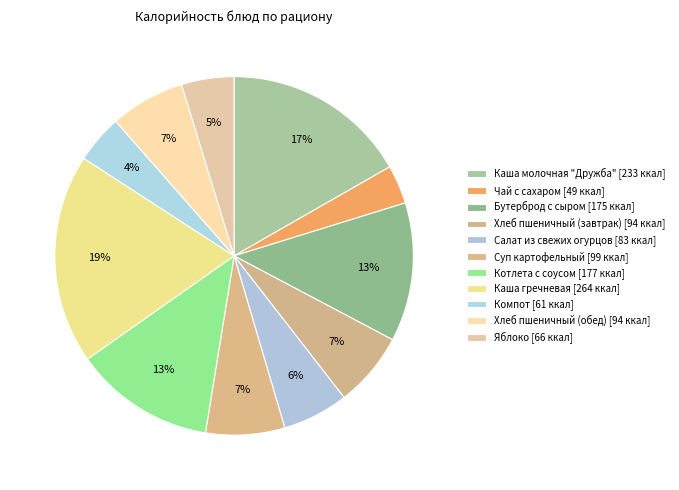

How many segments does this pie chart have?

11